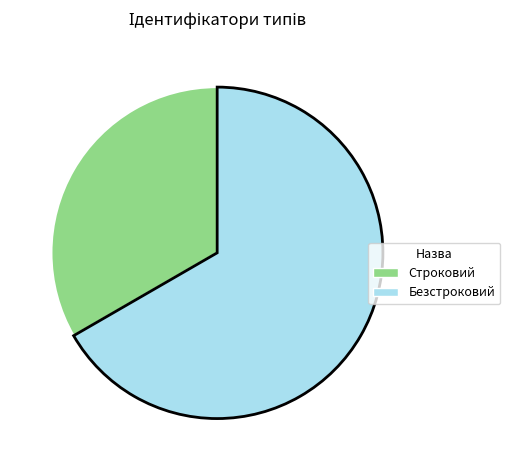

Rank the categories by value from lowest to highest.

Строковий, Безстроковий